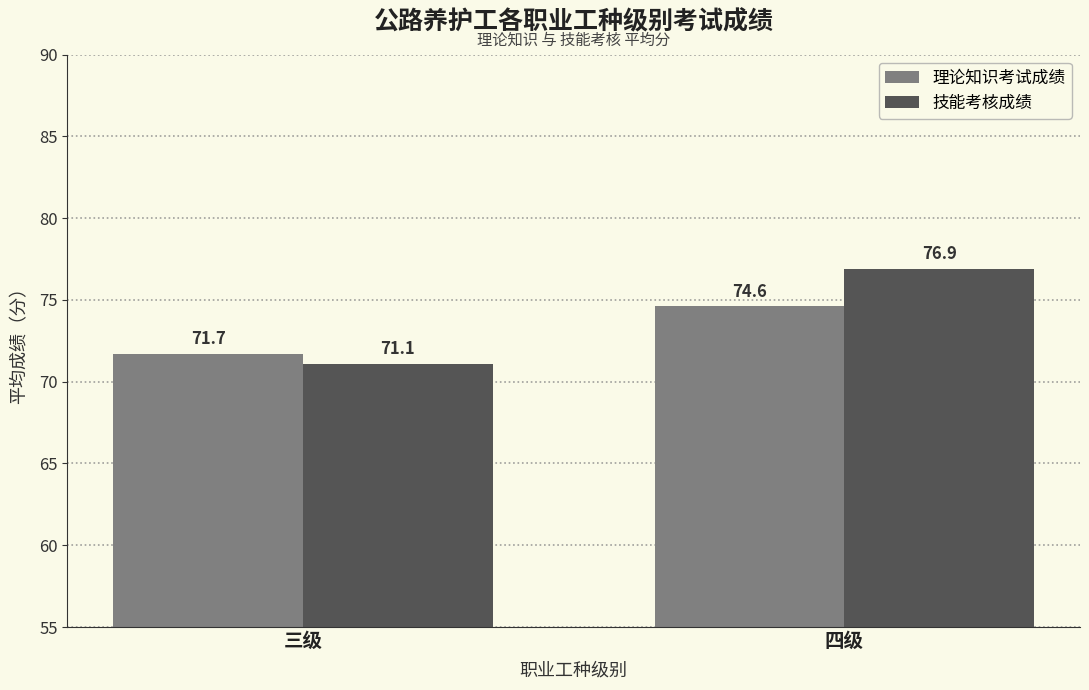

What is the average value of the 理论知识考试成绩 series?

73.2